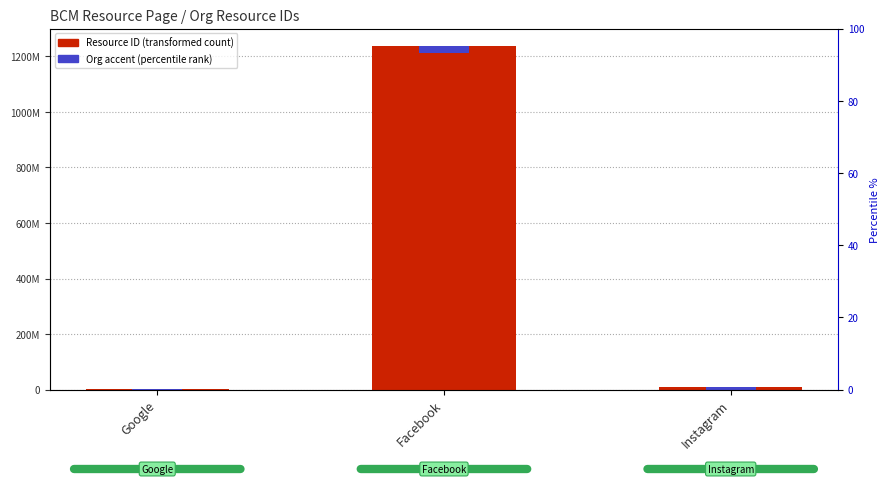

At which label does Resource ID reach its minimum?

Google